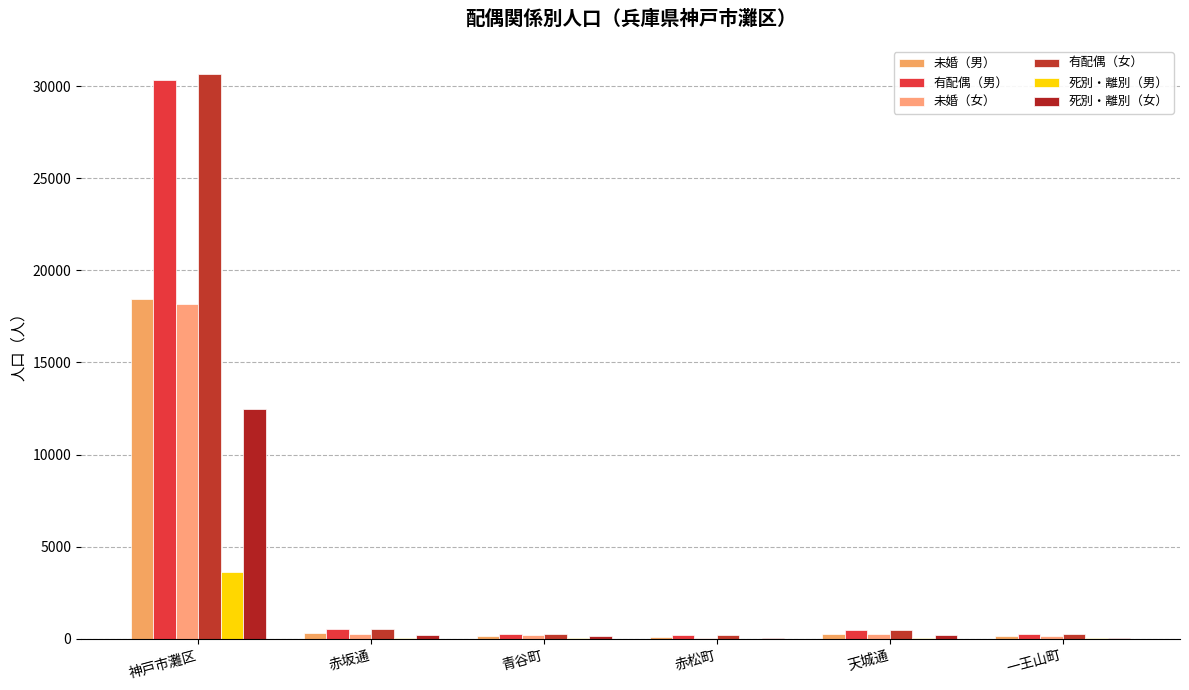

How many groups of bars are there?

6